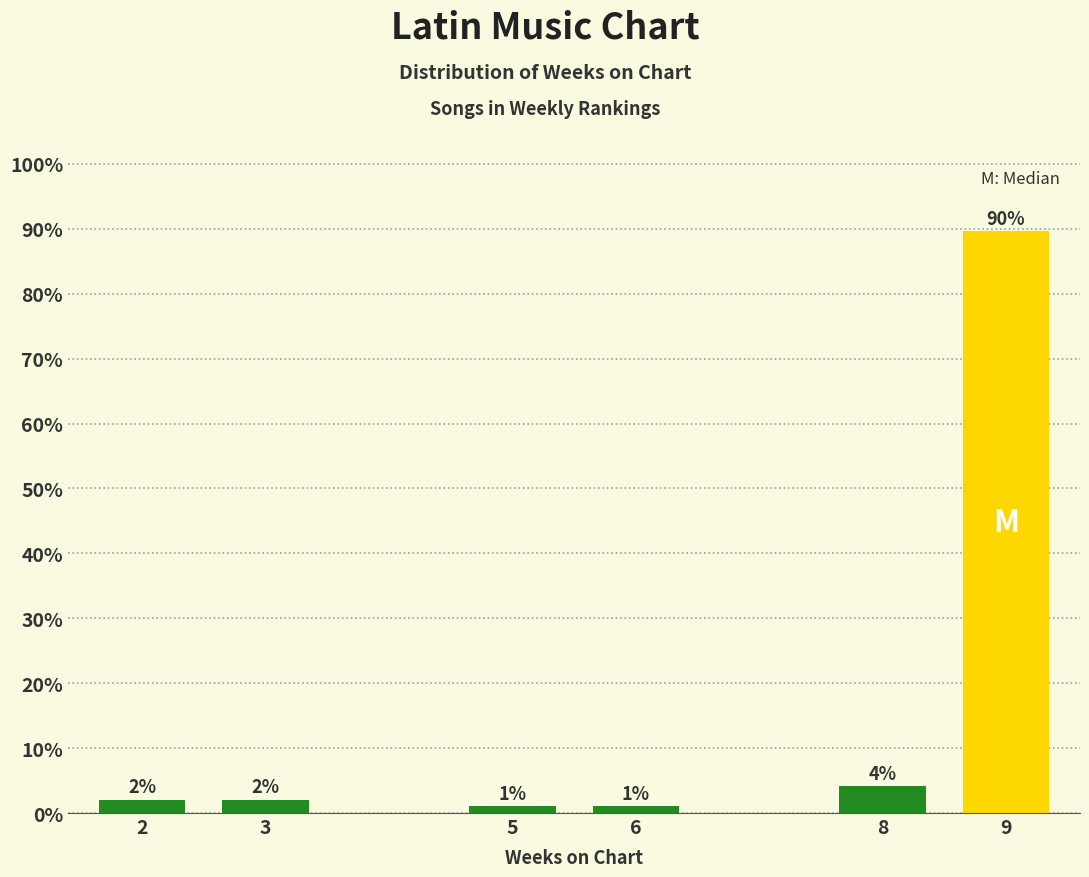

Is it true that the value at 6 is 1.0?

True